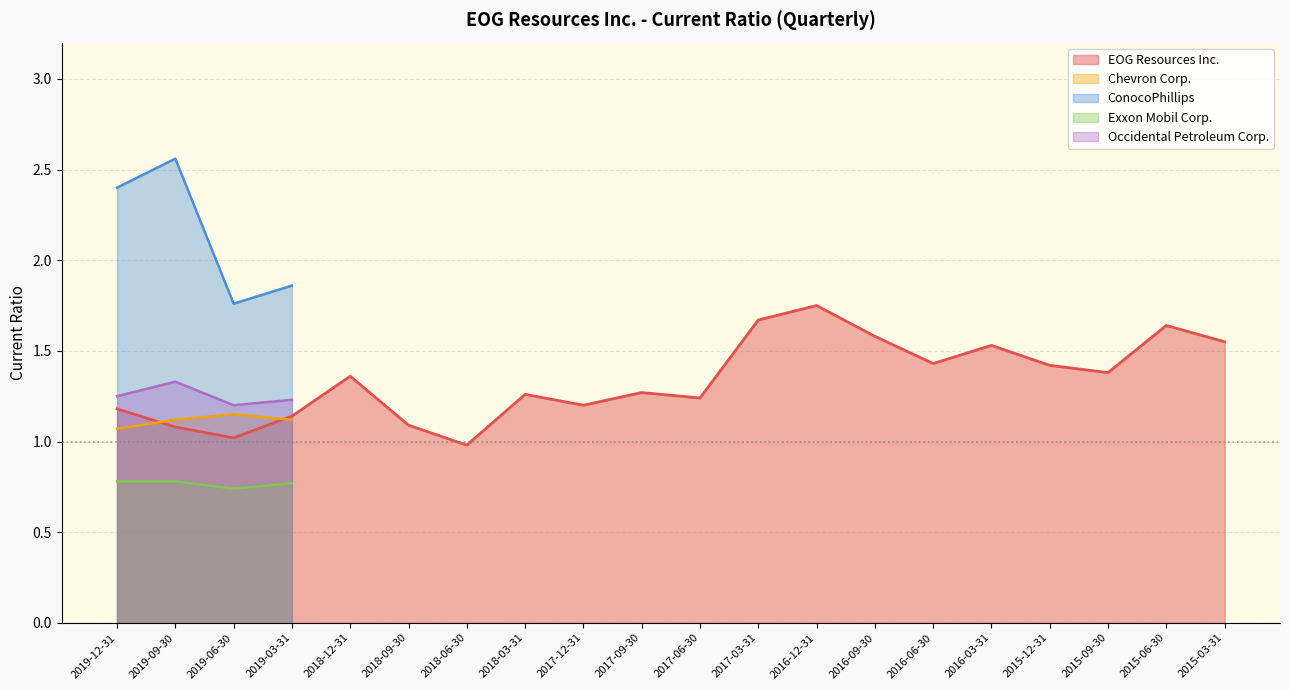

At which category does Exxon Mobil Corp. reach its first local peak?

2019-03-31